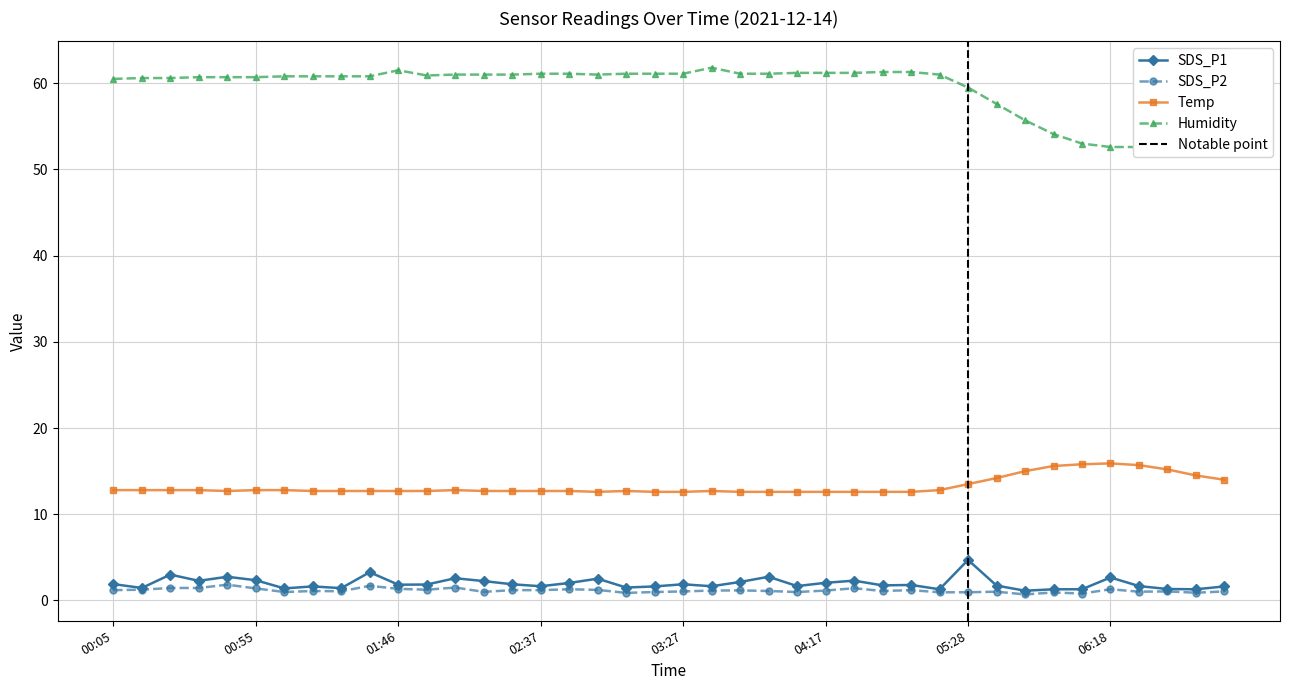

What is the highest value of the SDS_P1 series?

4.7